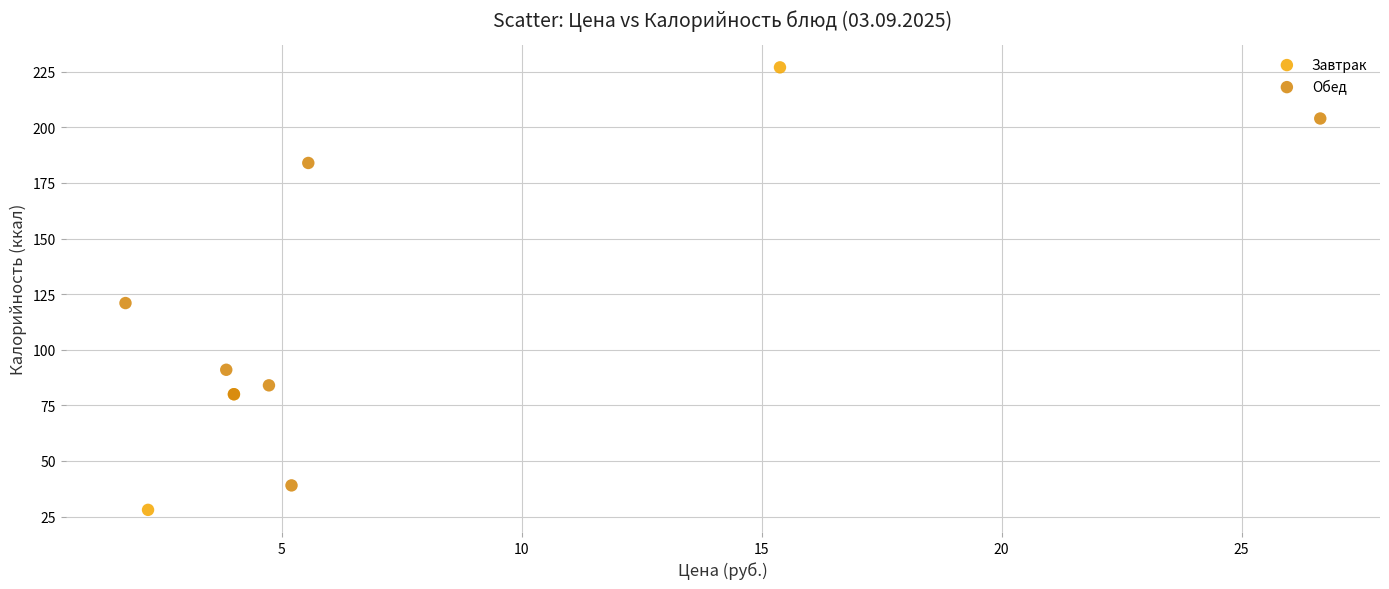

Which series reaches the minimum Y coordinate?

Завтрак